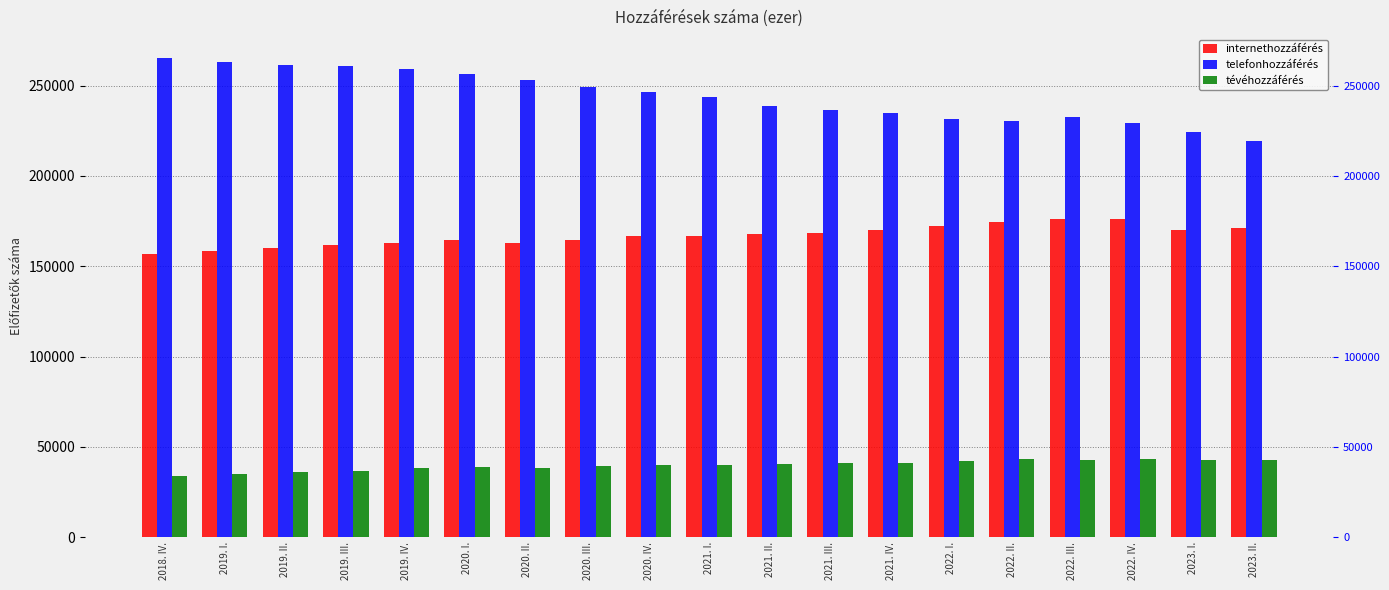

Reading right to left, list all the values displayed in this chart.

internethozzáférés: 170921	170266	176228	176333	174253	172503	170224	168517	167558	166550	166619	164277	163061	164315	163011	161456	160197	158183	156708
telefonhozzáférés: 219445	224064	229454	232312	230388	231341	234707	236589	238624	243776	246700	249180	252973	256504	259008	260568	261223	263069	265080
tévéhozzáférés: 42979	42538	43072	42824	43473	42166	41310	40923	40743	40141	39763	39215	38418	38566	38060	36875	35902	34756	33925